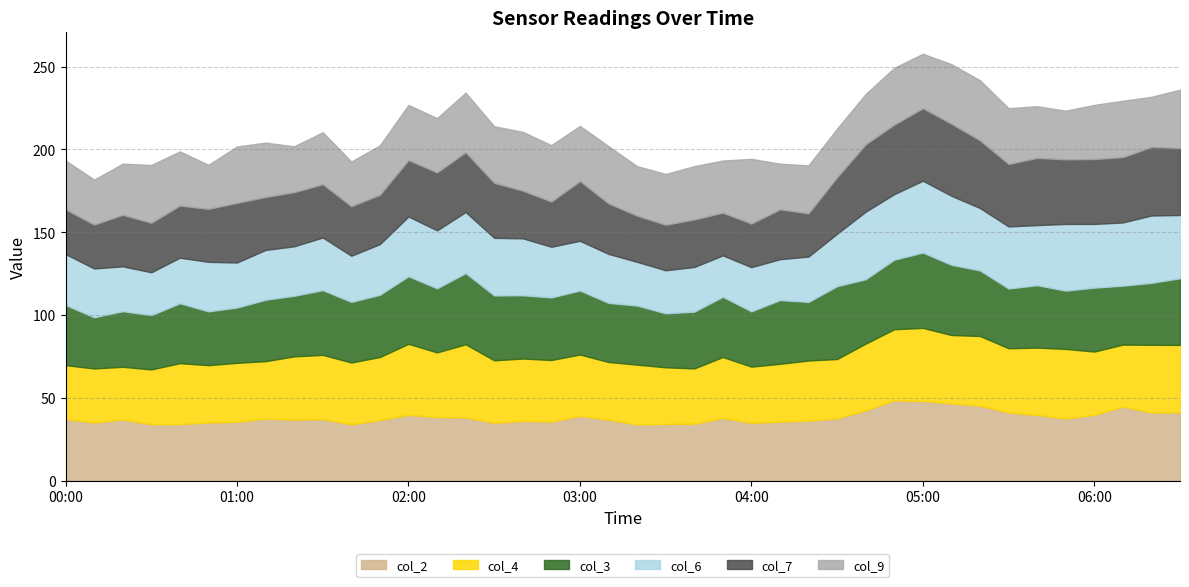

The value of col_7 at 01:20 is 58.4. True or false?

False